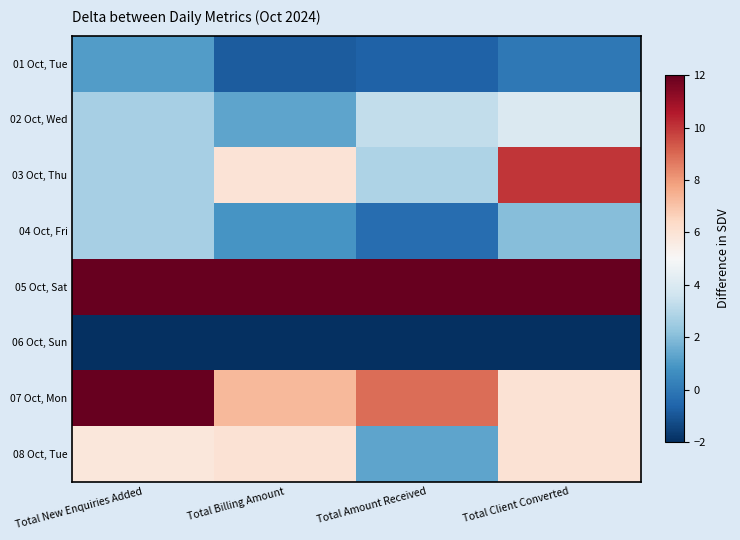

Reading left to right, extract all data points from this chart.

01 Oct, Tue: Total New Enquiries Added=1.1	Total Billing Amount=-0.8	Total Amount Received=-0.7	Total Client Converted=0.0
02 Oct, Wed: Total New Enquiries Added=2.7	Total Billing Amount=1.3	Total Amount Received=3.3	Total Client Converted=4.0
03 Oct, Thu: Total New Enquiries Added=2.7	Total Billing Amount=6.0	Total Amount Received=2.9	Total Client Converted=10.0
04 Oct, Fri: Total New Enquiries Added=2.7	Total Billing Amount=0.9	Total Amount Received=-0.4	Total Client Converted=2.0
05 Oct, Sat: Total New Enquiries Added=12.0	Total Billing Amount=12.0	Total Amount Received=12.0	Total Client Converted=12.0
06 Oct, Sun: Total New Enquiries Added=-2.0	Total Billing Amount=-2.0	Total Amount Received=-2.0	Total Client Converted=-2.0
07 Oct, Mon: Total New Enquiries Added=12.0	Total Billing Amount=7.3	Total Amount Received=8.9	Total Client Converted=6.0
08 Oct, Tue: Total New Enquiries Added=5.8	Total Billing Amount=6.0	Total Amount Received=1.3	Total Client Converted=6.0